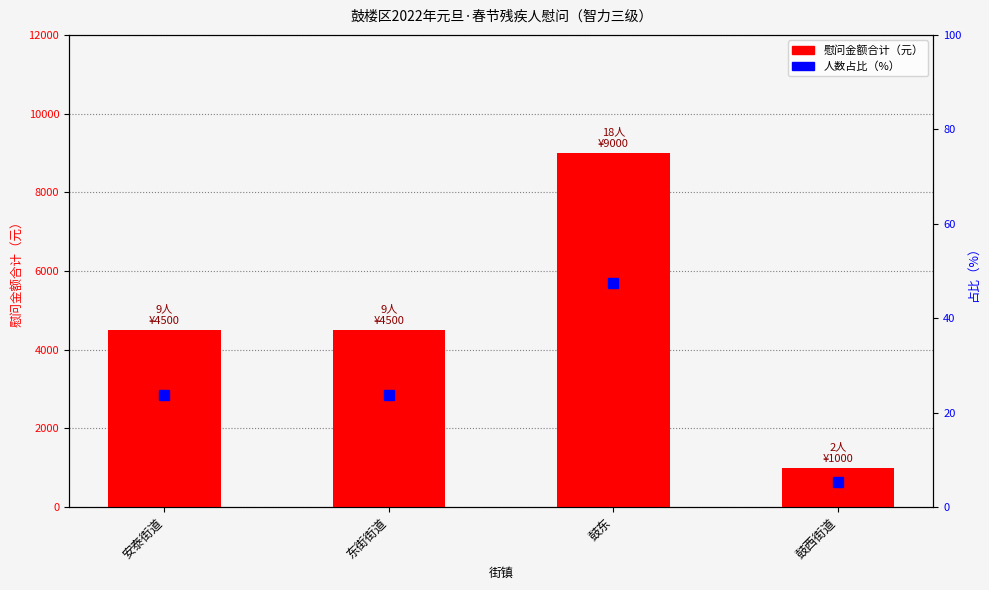

Which has a higher value, 安泰街道 or 鼓东?

鼓东